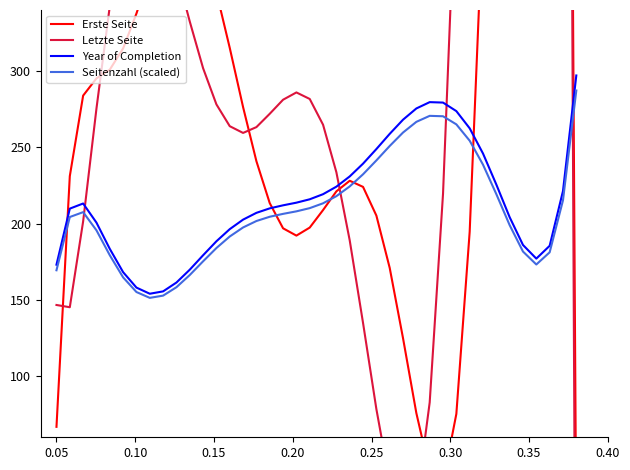

What is the maximum value for Seitenzahl (scaled)?

287.2